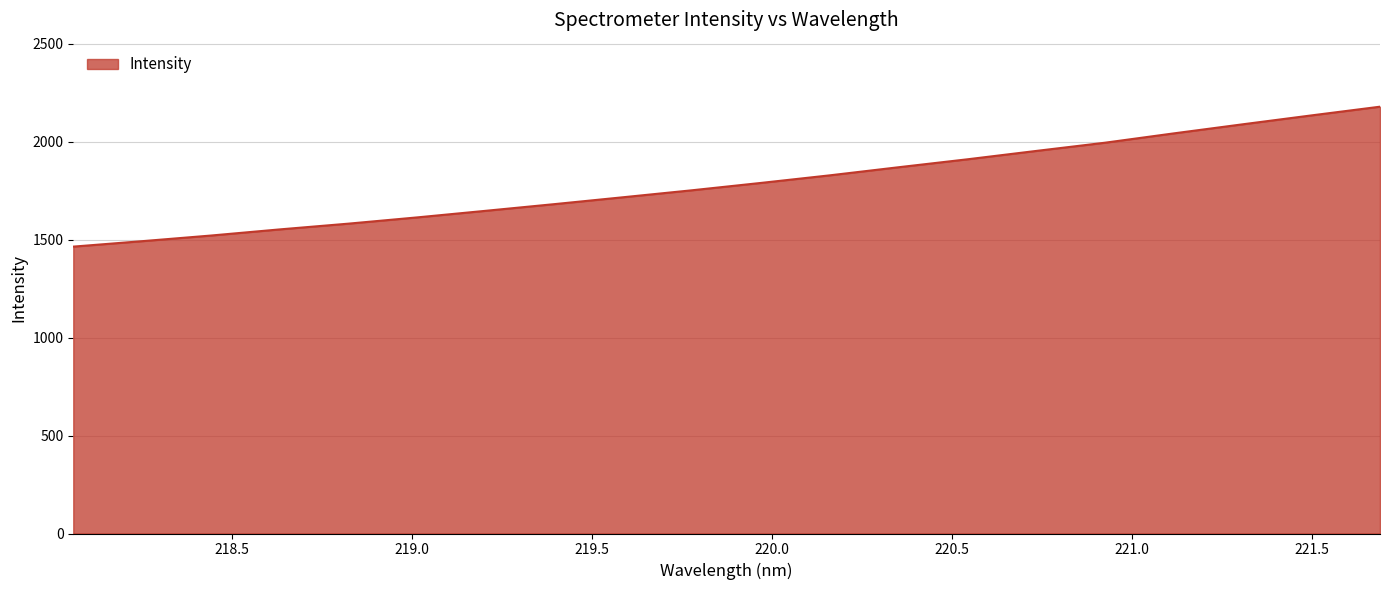

What is the difference between the maximum and minimum values?

714.5